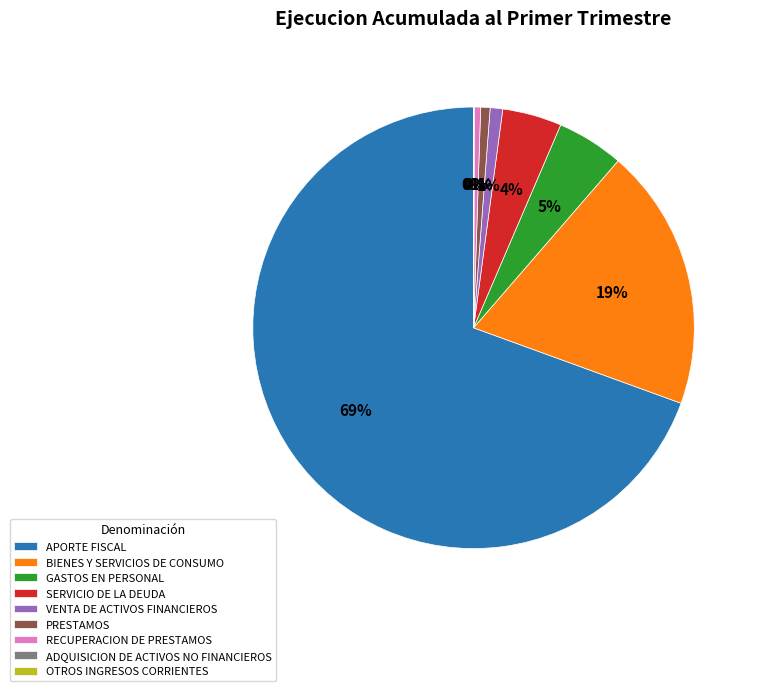

What percentage is the PRESTAMOS slice, to the nearest percent?

1%